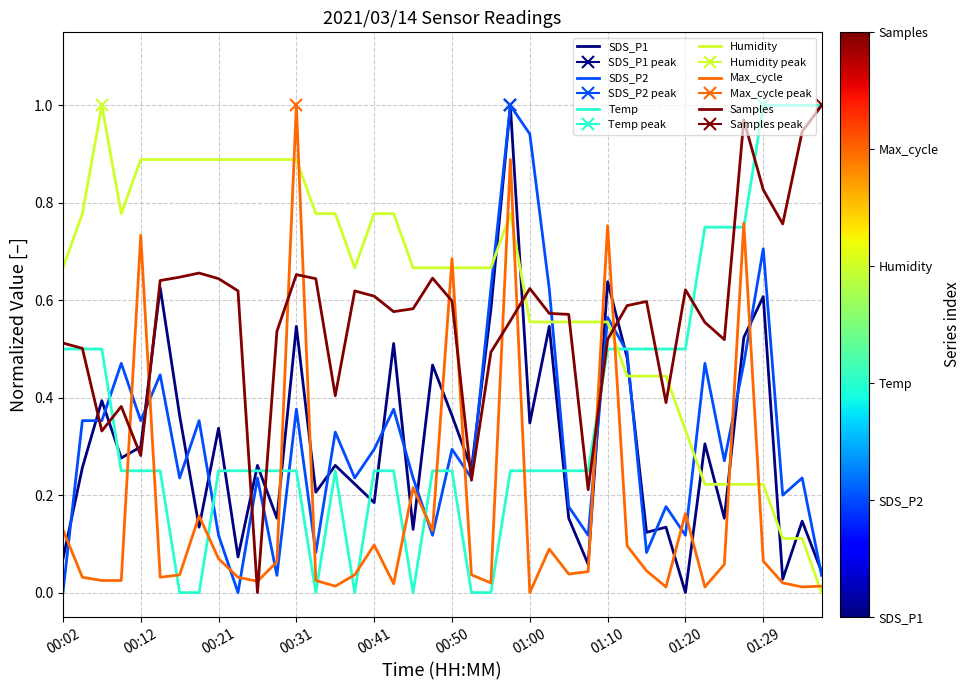

Is it true that Samples equals 0.2 at 00:50?

False